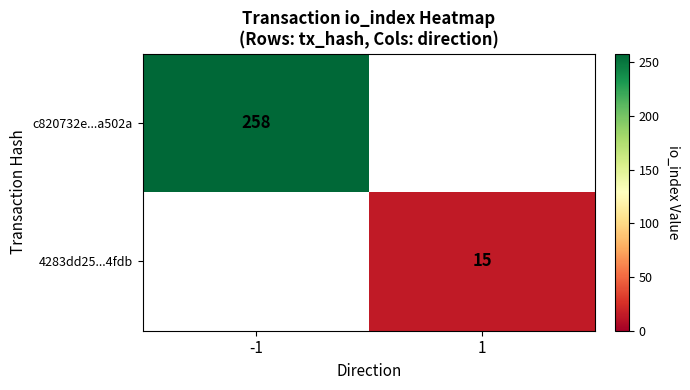

True or false: c820732e...a502a has a value of 342 at -1.

False